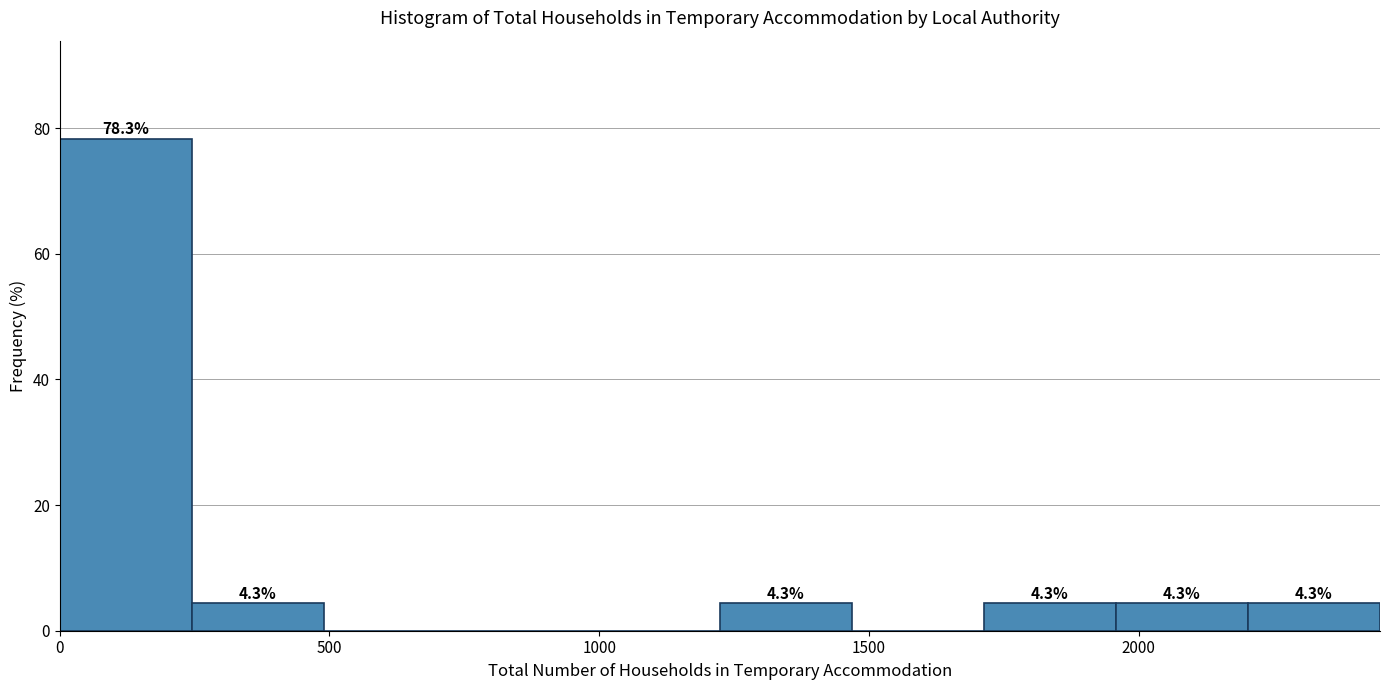

Which range on the x-axis has the tallest bar?

0 to 250